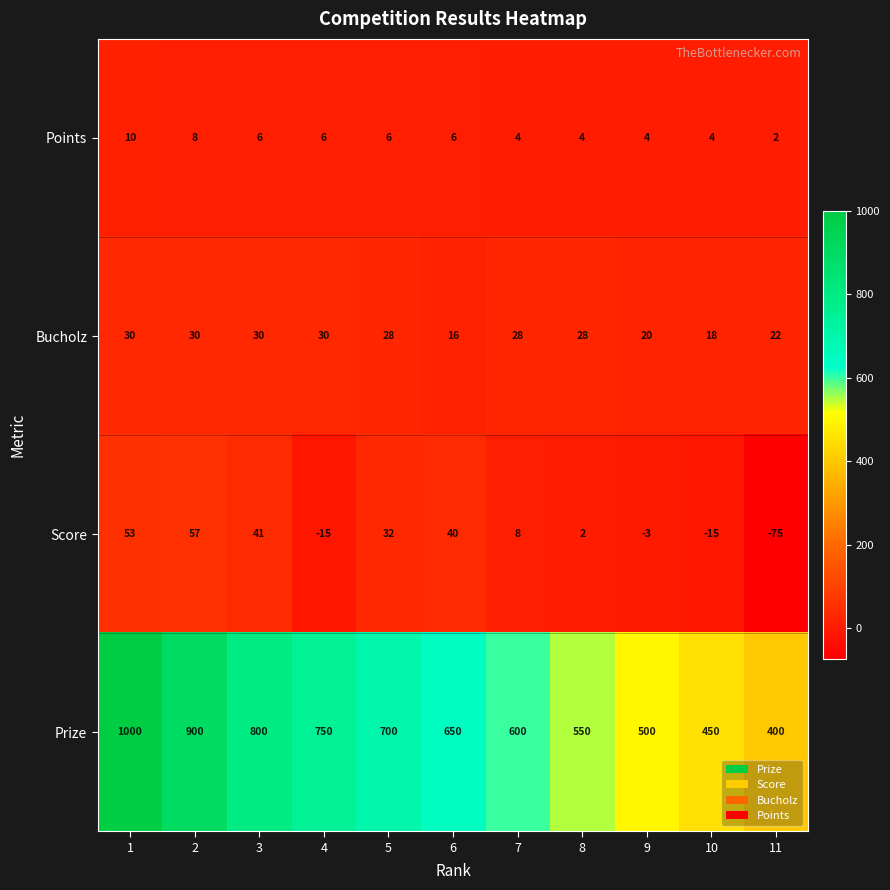

What is the sum of the Points values at 10 and 4?

10